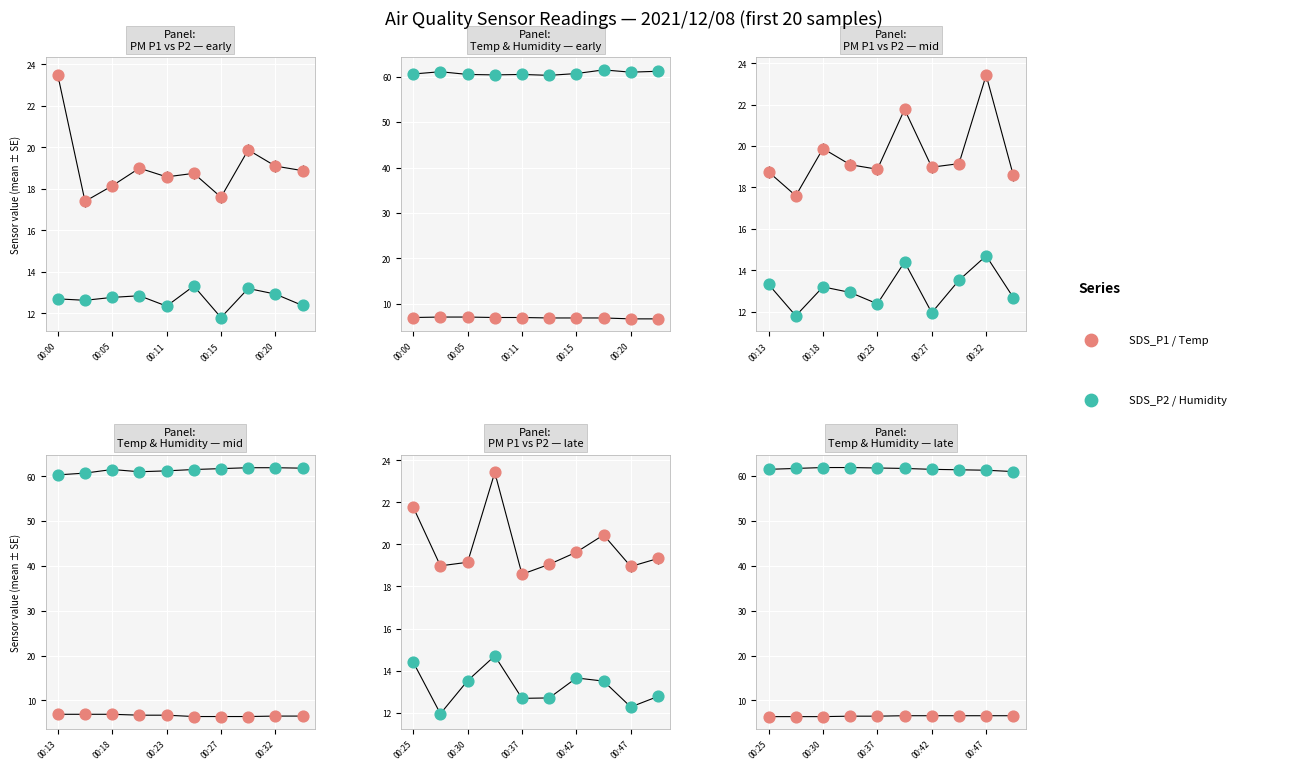

Which series has the largest total across all categories?

Humidity